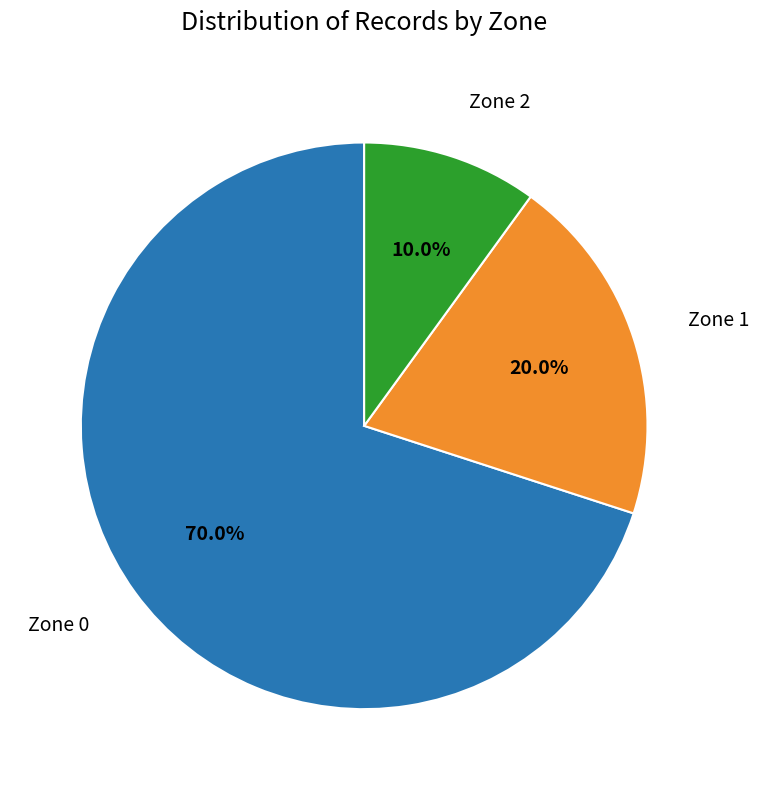

Is there a majority slice in this chart?

Yes